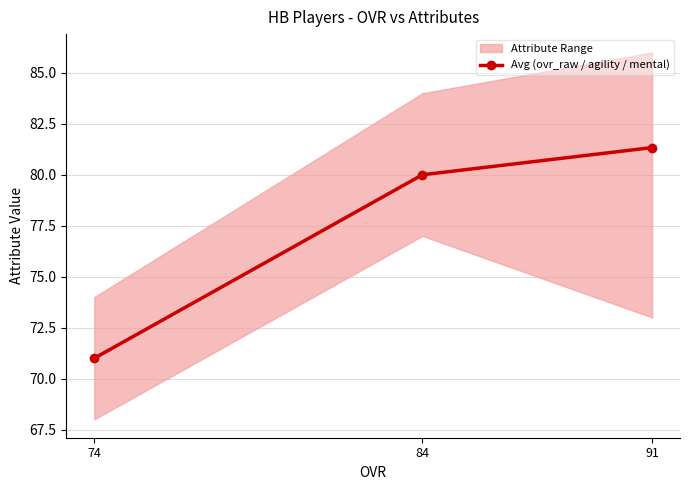

What is the maximum value shown in the chart?

81.3